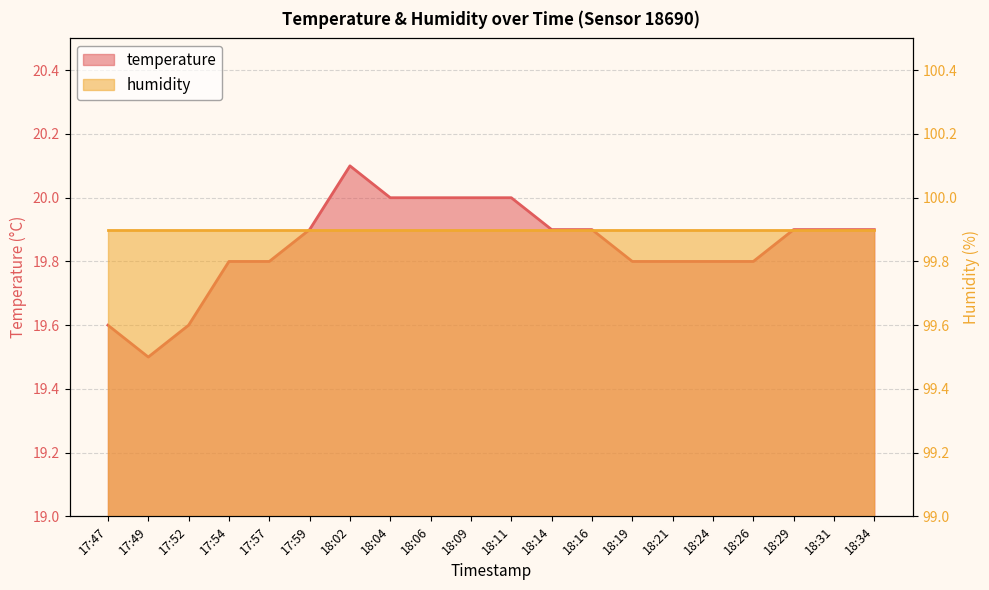

Which has a higher value, 17:52 or 17:49?

17:52